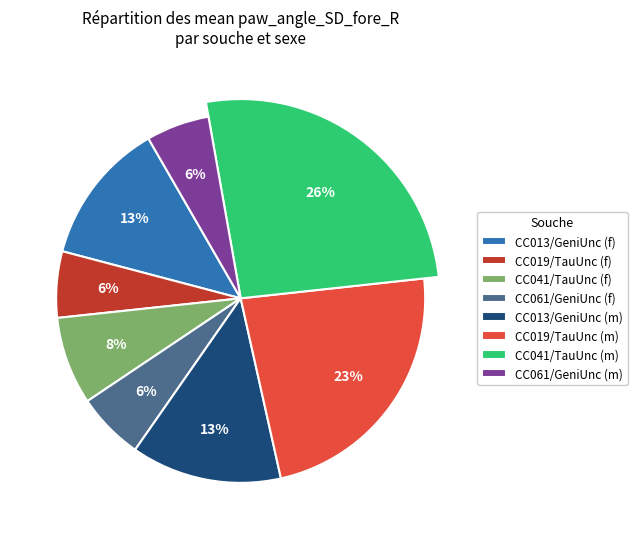

Which has a higher value, CC013/GeniUnc (f) or CC013/GeniUnc (m)?

CC013/GeniUnc (m)